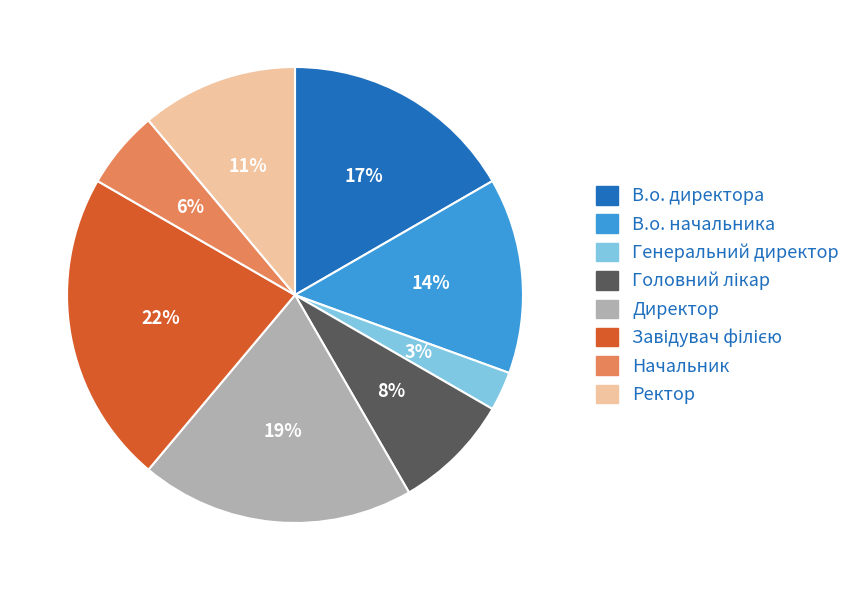

True or false: Генеральний директор accounts for 16% of the total.

False